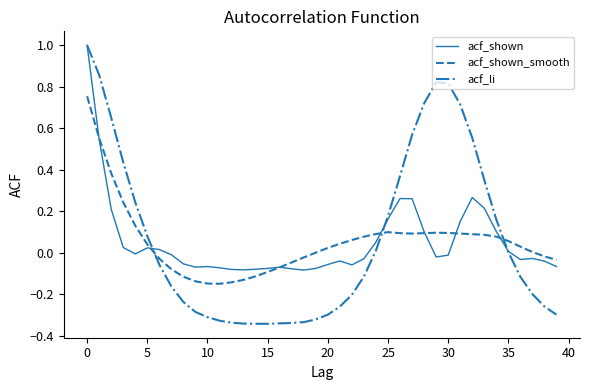

What is the highest value of the acf_shown series?

1.0